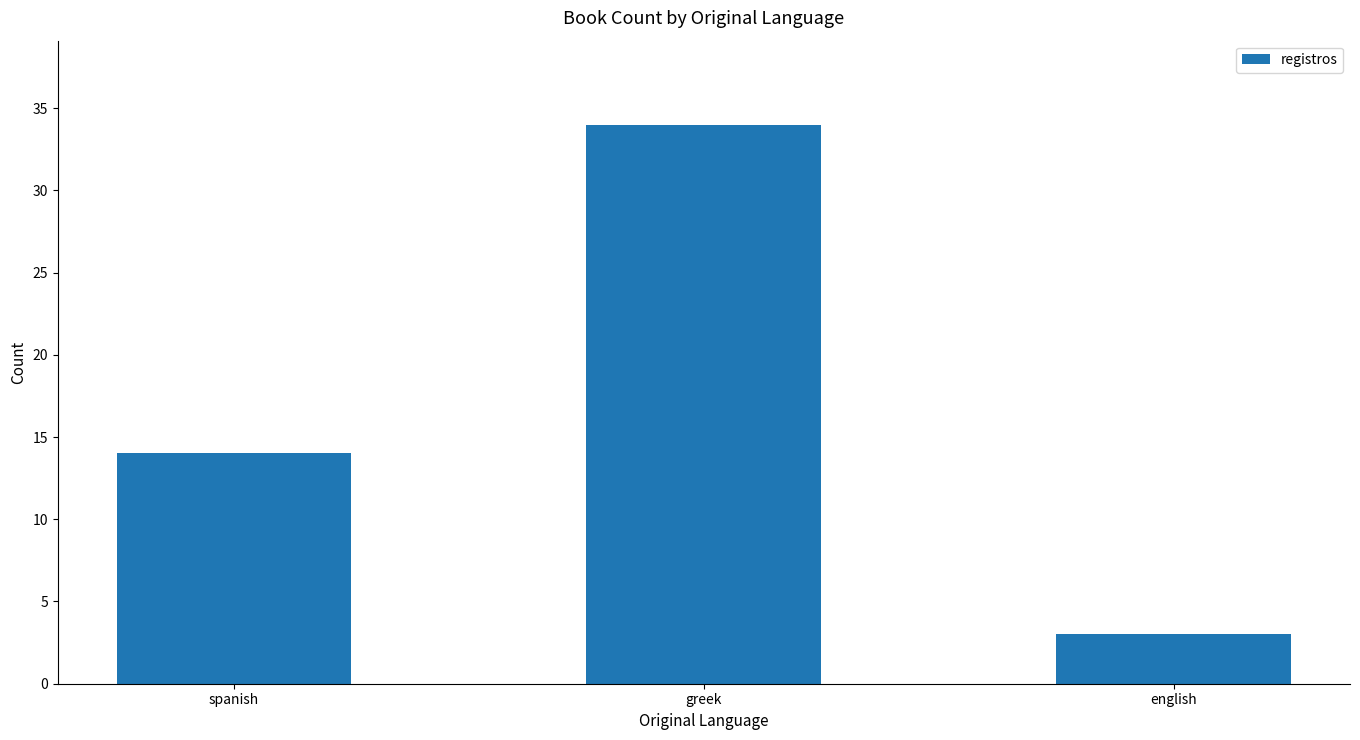

How many bars are there in total?

3